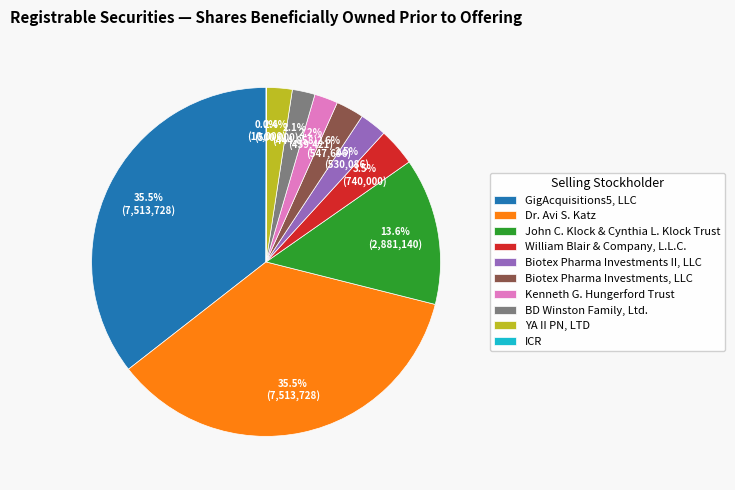

Is there a majority slice in this chart?

No